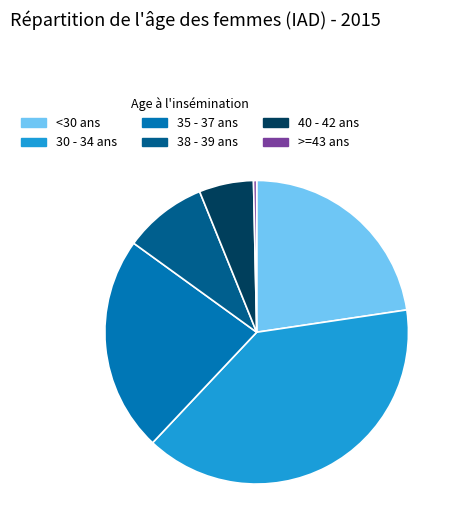

True or false: <30 ans accounts for 23% of the total.

True